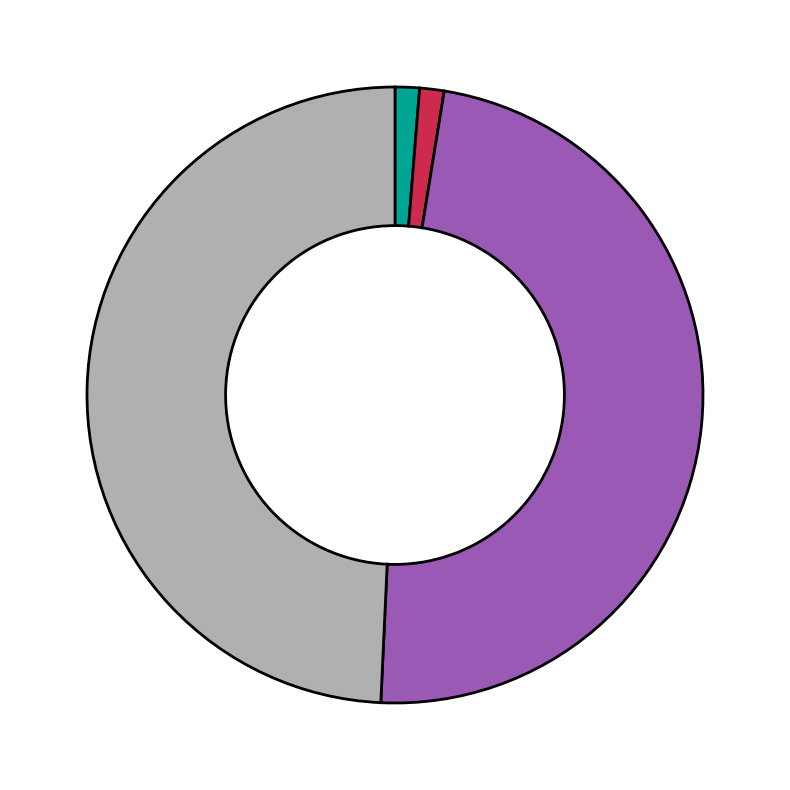

Does any single category account for the majority?

No